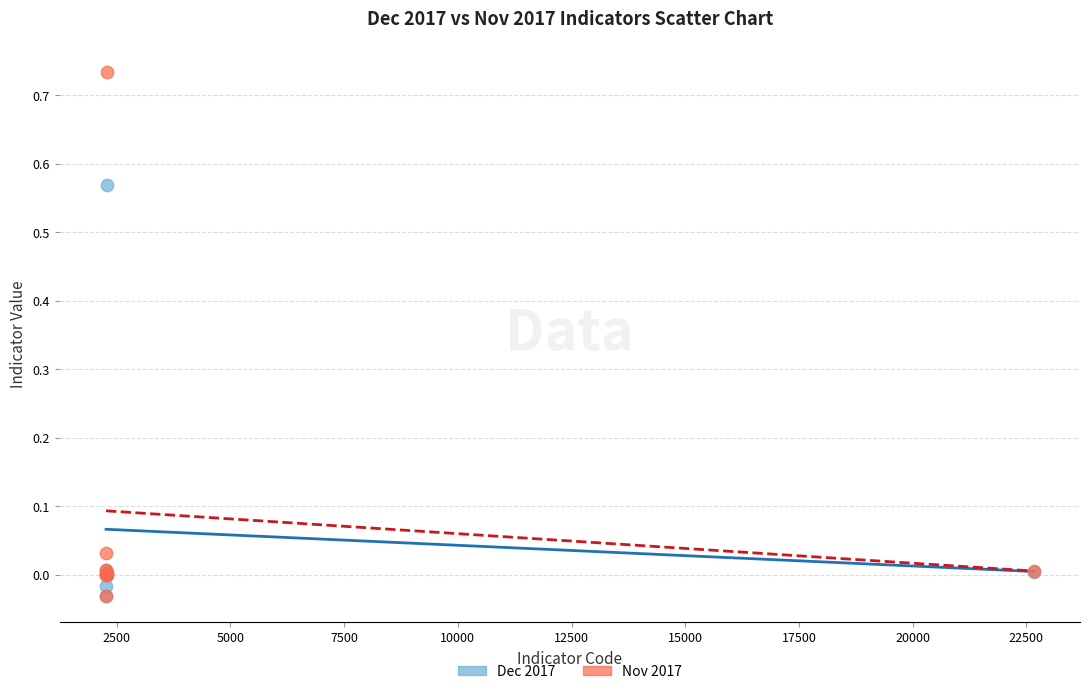

Which series has the widest spread of Y values?

Nov 2017